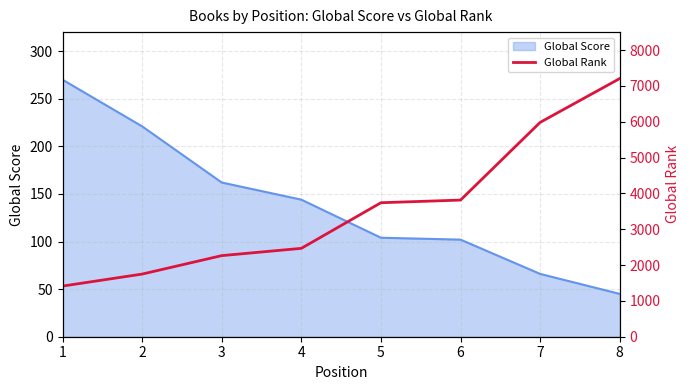

What is the greatest value displayed?

7204